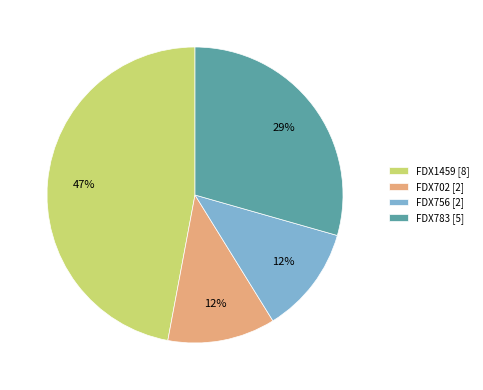

To the nearest percent, what is the difference between the largest and smallest slice percentages?

35%